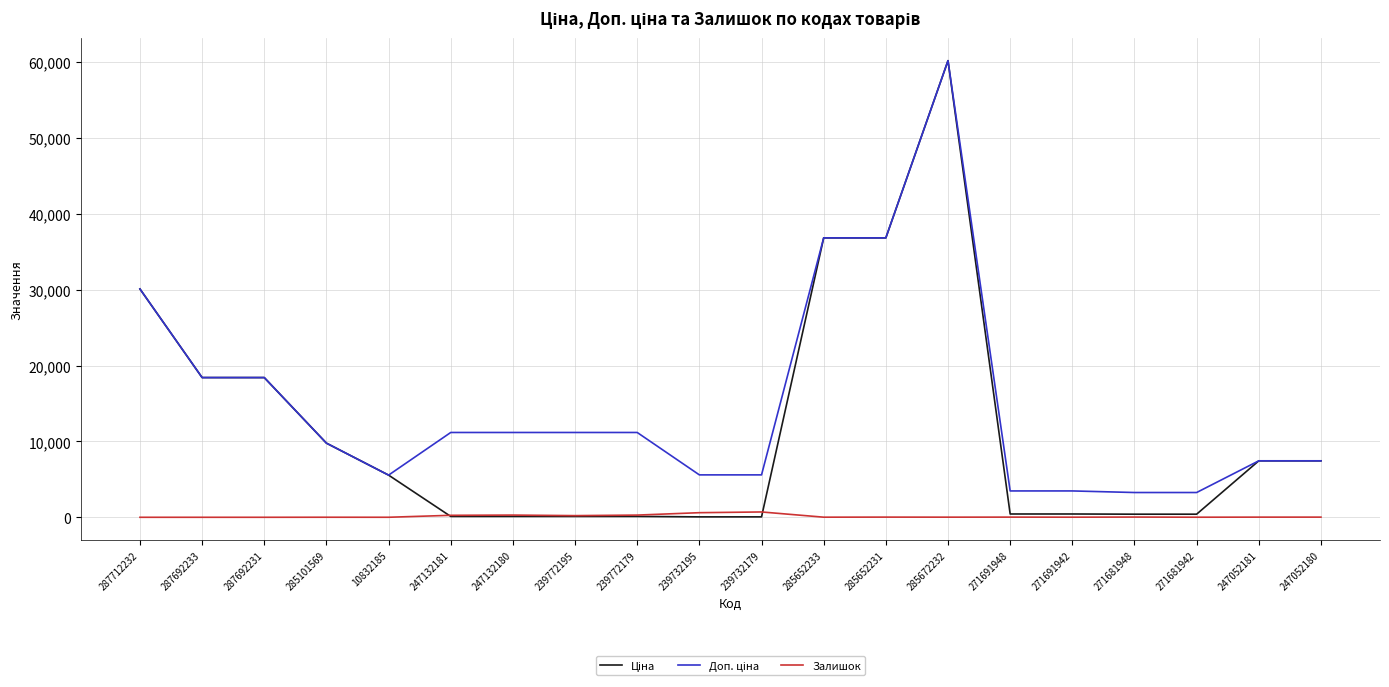

The Залишок series shows 606.0 at 239732195. True or false?

True